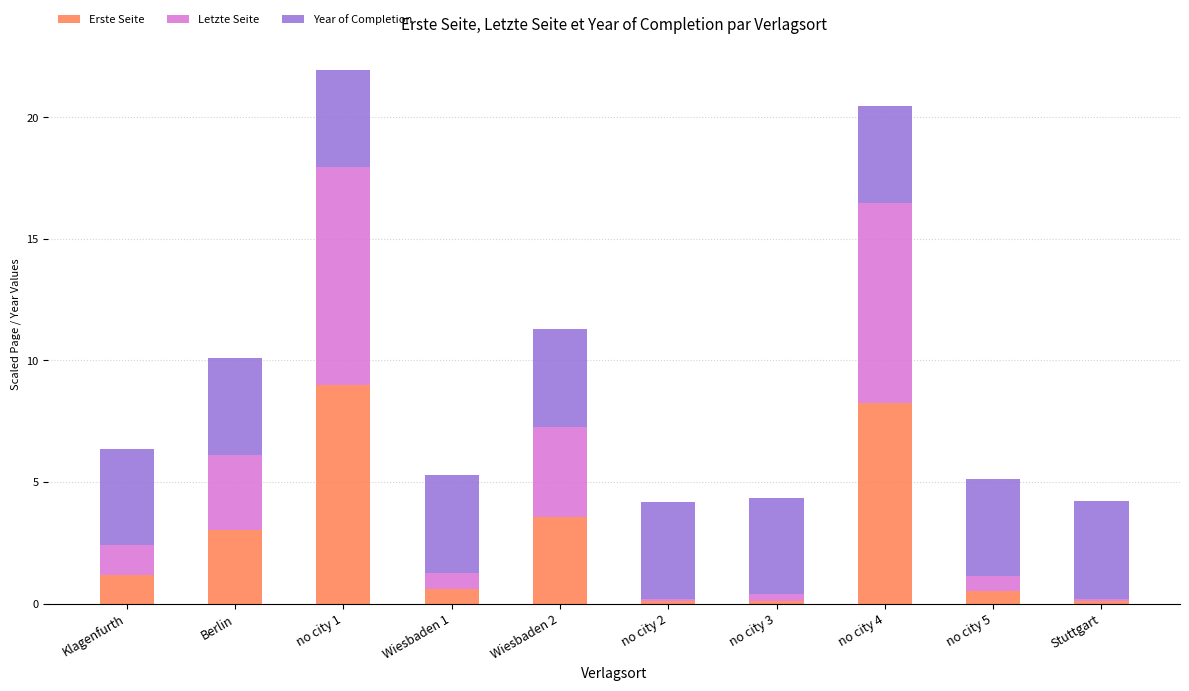

What is the total value across all series at no city 5?

5.1